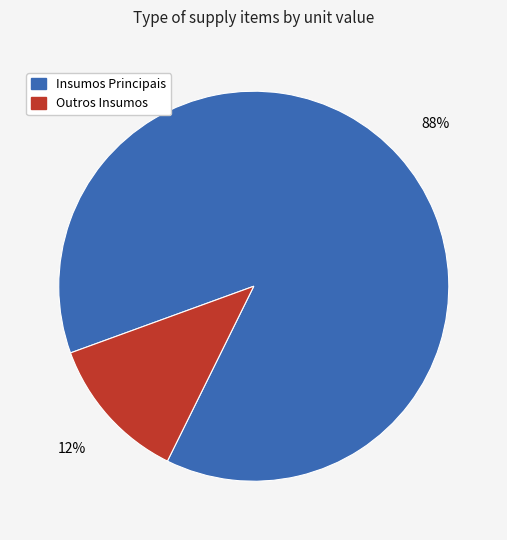

To the nearest percent, what is the difference between the largest and smallest slice percentages?

76%